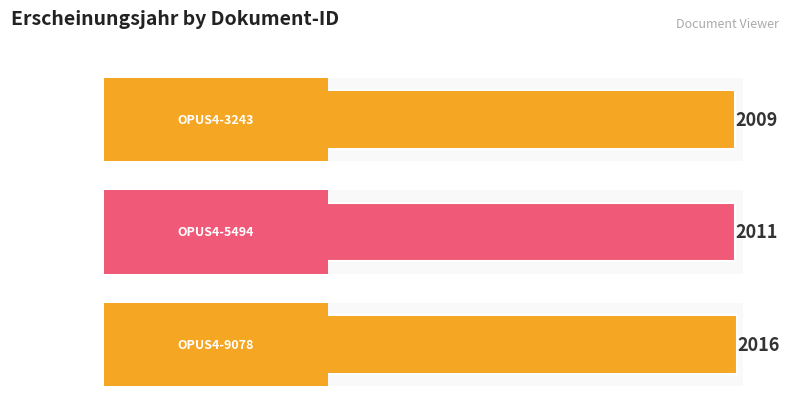

How many data points are less than 2011?

1